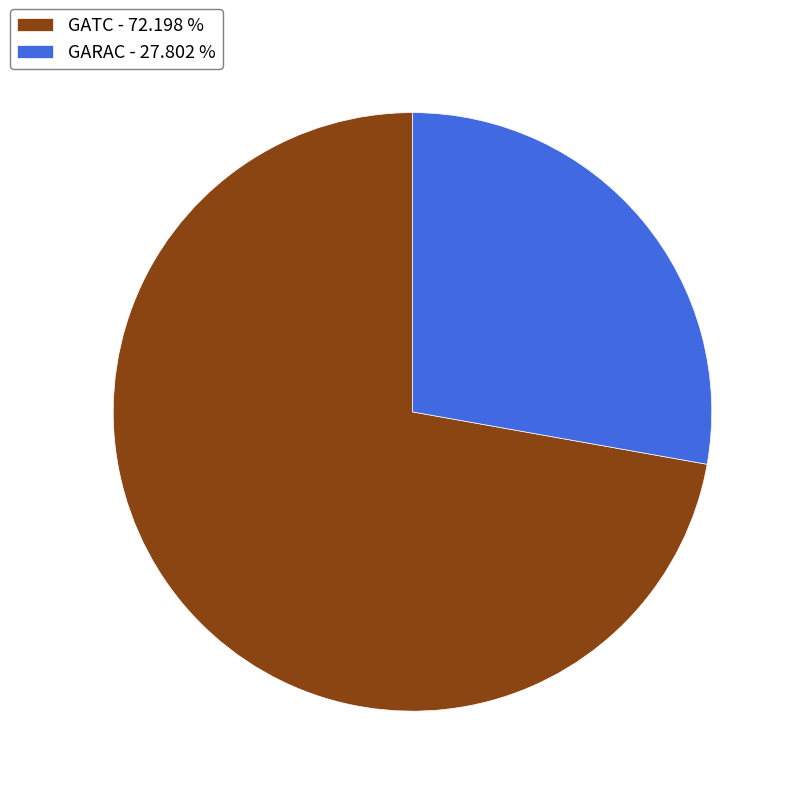

Is there any slice that represents more than half of the pie?

Yes